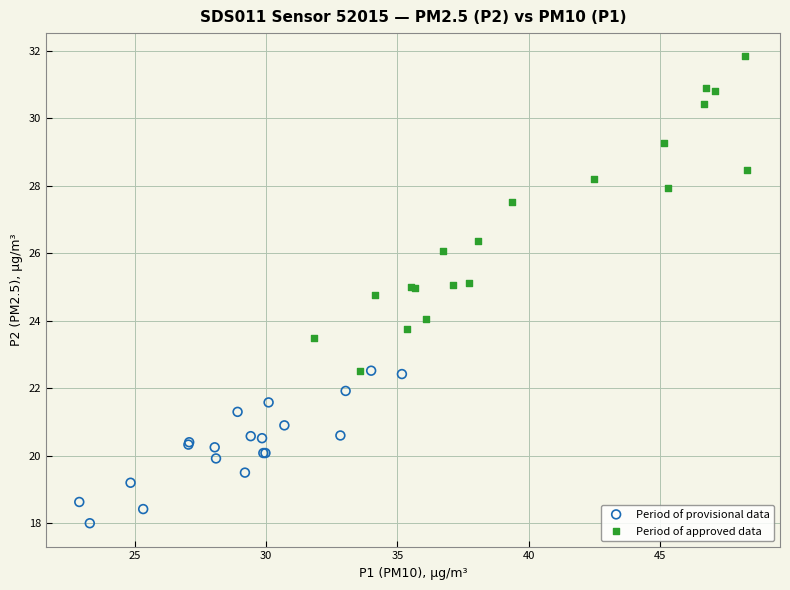

Which series has the widest spread of Y values?

Period of approved data